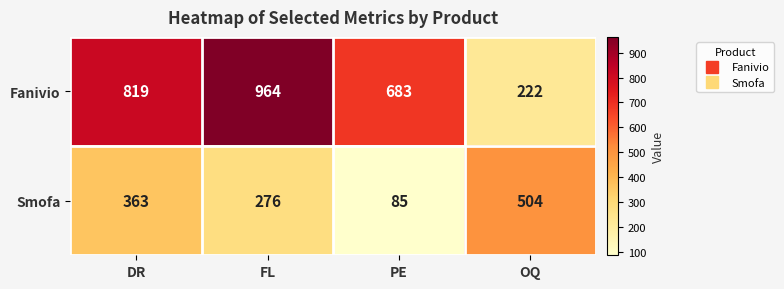

What is the approximate value of Fanivio at FL, to the nearest 50?

950